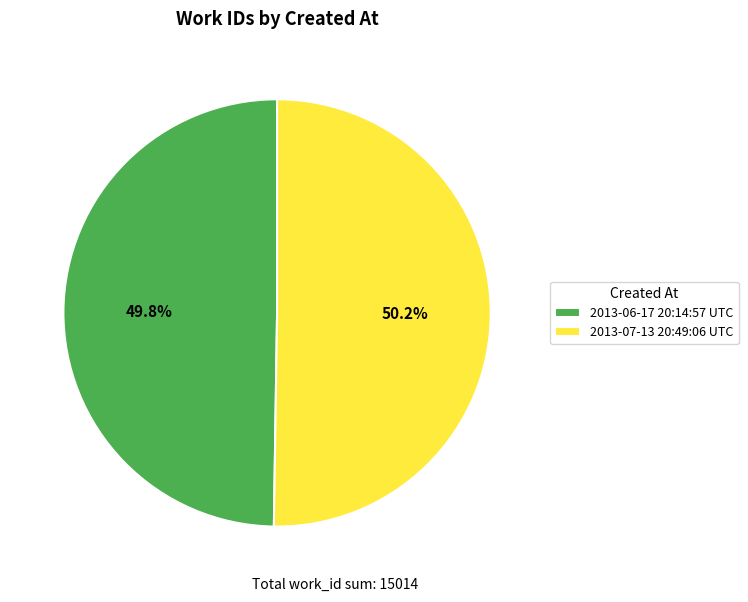

What is the ratio of the value at 2013-06-17 20:14:57 UTC to the value at 2013-07-13 20:49:06 UTC?

1.0